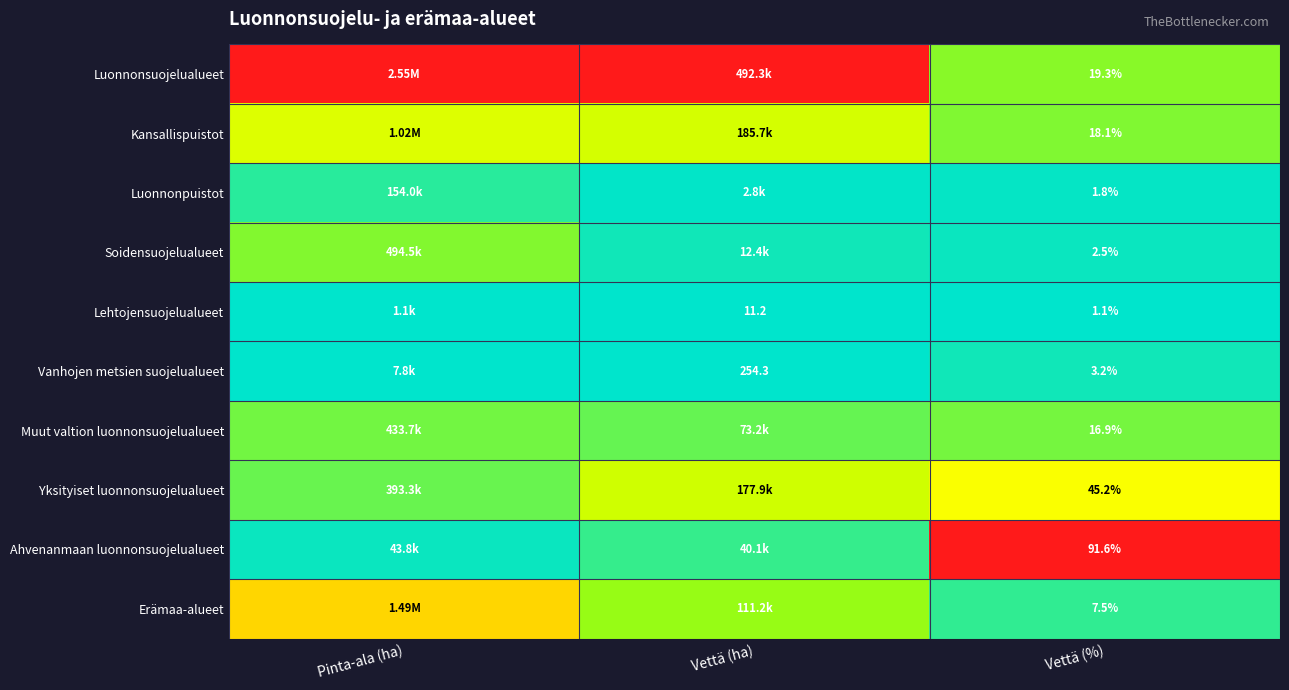

At Vettä (%), list the series in order from largest to smallest.

Ahvenanmaan luonnonsuojelualueet, Yksityiset luonnonsuojelualueet, Luonnonsuojelualueet, Kansallispuistot, Muut valtion luonnonsuojelualueet, Erämaa-alueet, Vanhojen metsien suojelualueet, Soidensuojelualueet, Luonnonpuistot, Lehtojensuojelualueet